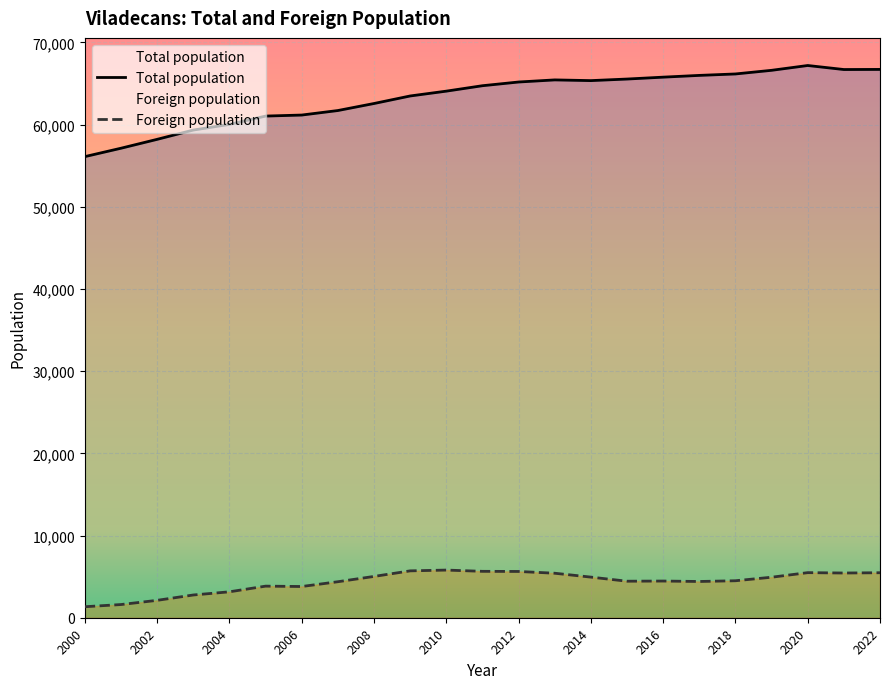

How many lines are shown in the chart?

2